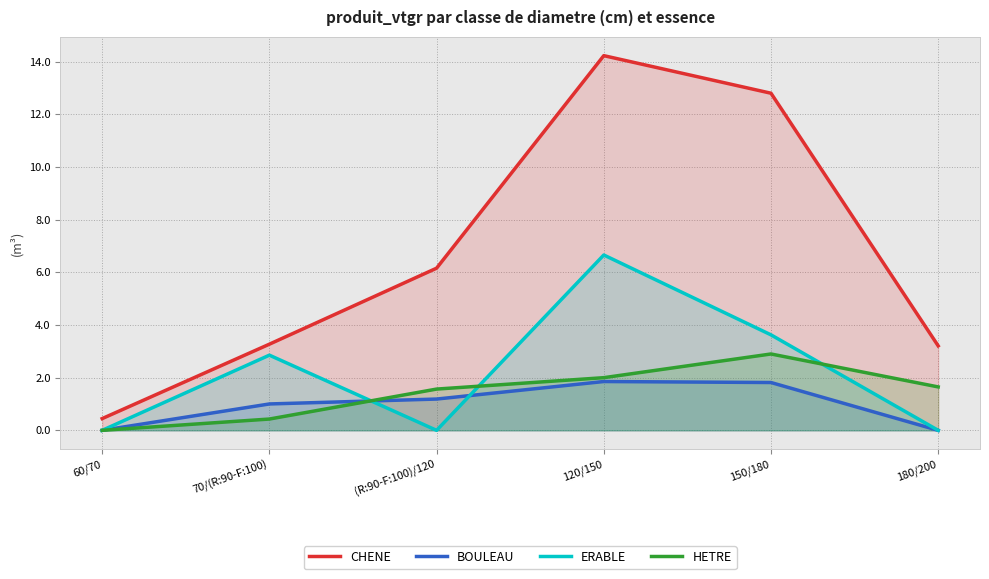

Which category has the highest value in the BOULEAU series?

120/150